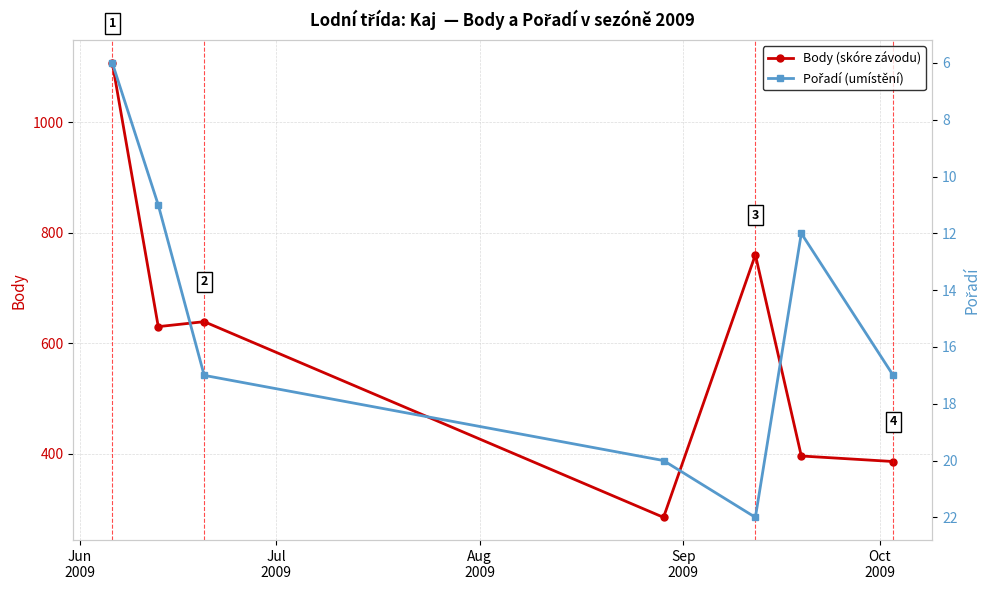

What is the minimum value for Body (skóre závodu)?

285